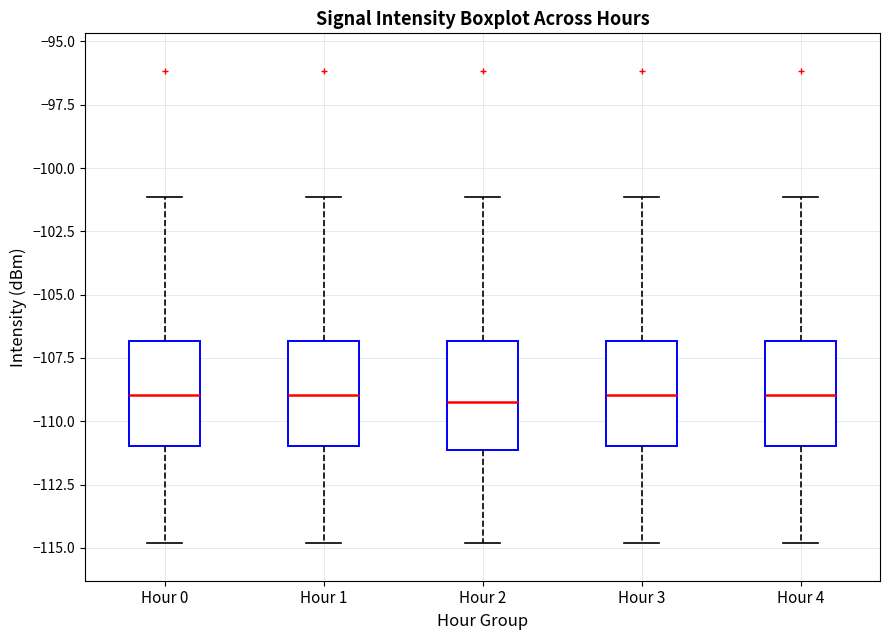

Reading left to right, transcribe this box plot: for each box, give where its median line is, the range the box spans, and where its two whiskers end, as read against the y-axis. The values are not printed on the chart, so give them approximately, as read against the axis.

Hour 0: median -109.0, box -111.0 to -107.0, whiskers -115.0 to -101.0
Hour 1: median -109.0, box -111.0 to -107.0, whiskers -115.0 to -101.0
Hour 2: median -109.5, box -111.0 to -107.0, whiskers -115.0 to -101.0
Hour 3: median -109.0, box -111.0 to -107.0, whiskers -115.0 to -101.0
Hour 4: median -109.0, box -111.0 to -107.0, whiskers -115.0 to -101.0